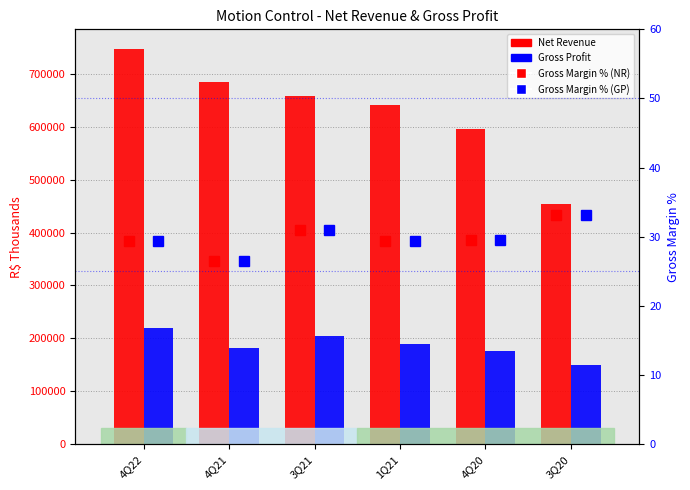

What is the minimum value shown in the chart?

26.5